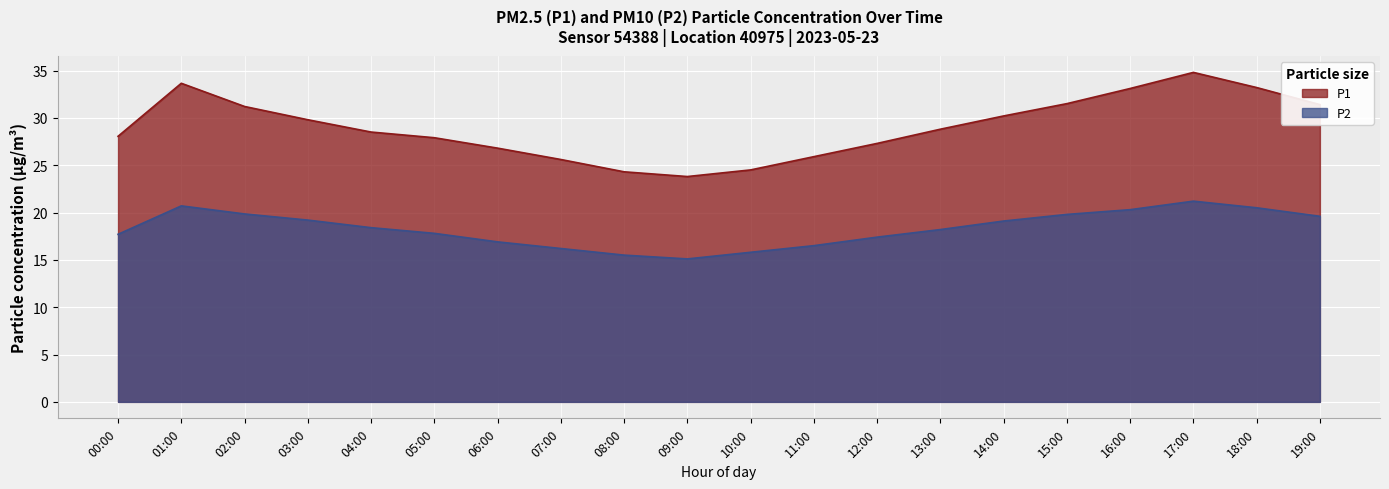

Reading left to right, list all the values displayed in this chart.

P1: 00:00=28.1	01:00=33.6	02:00=31.2	03:00=29.8	04:00=28.5	05:00=27.9	06:00=26.8	07:00=25.6	08:00=24.3	09:00=23.8	10:00=24.5	11:00=25.9	12:00=27.3	13:00=28.8	14:00=30.2	15:00=31.5	16:00=33.1	17:00=34.8	18:00=33.2	19:00=31.4
P2: 00:00=17.7	01:00=20.7	02:00=19.9	03:00=19.2	04:00=18.4	05:00=17.8	06:00=16.9	07:00=16.2	08:00=15.5	09:00=15.1	10:00=15.8	11:00=16.5	12:00=17.4	13:00=18.2	14:00=19.1	15:00=19.8	16:00=20.3	17:00=21.2	18:00=20.5	19:00=19.6